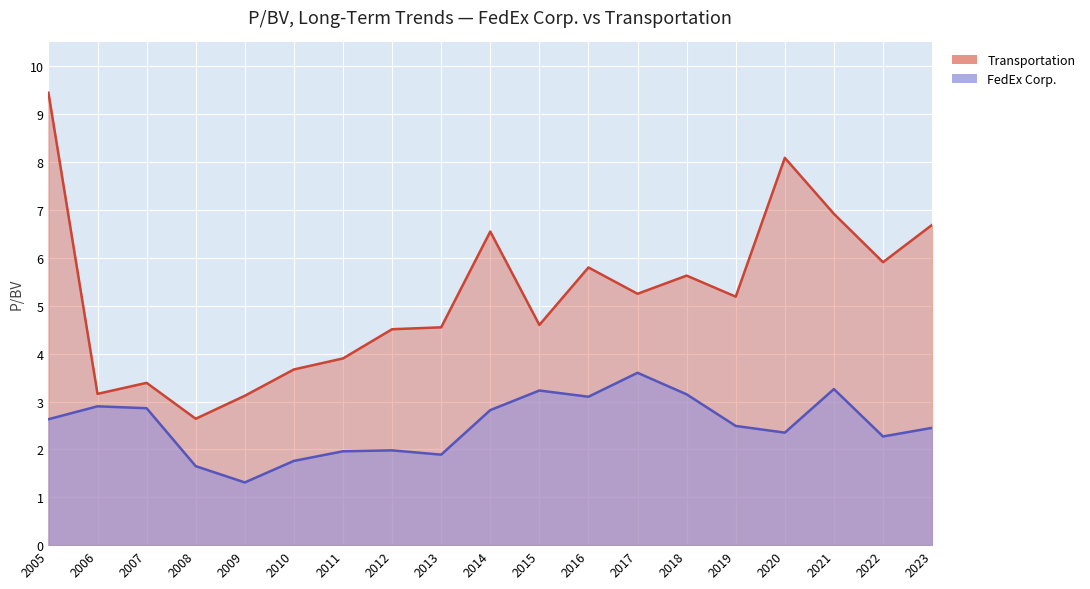

At which category does the chart reach its minimum across all series?

2009